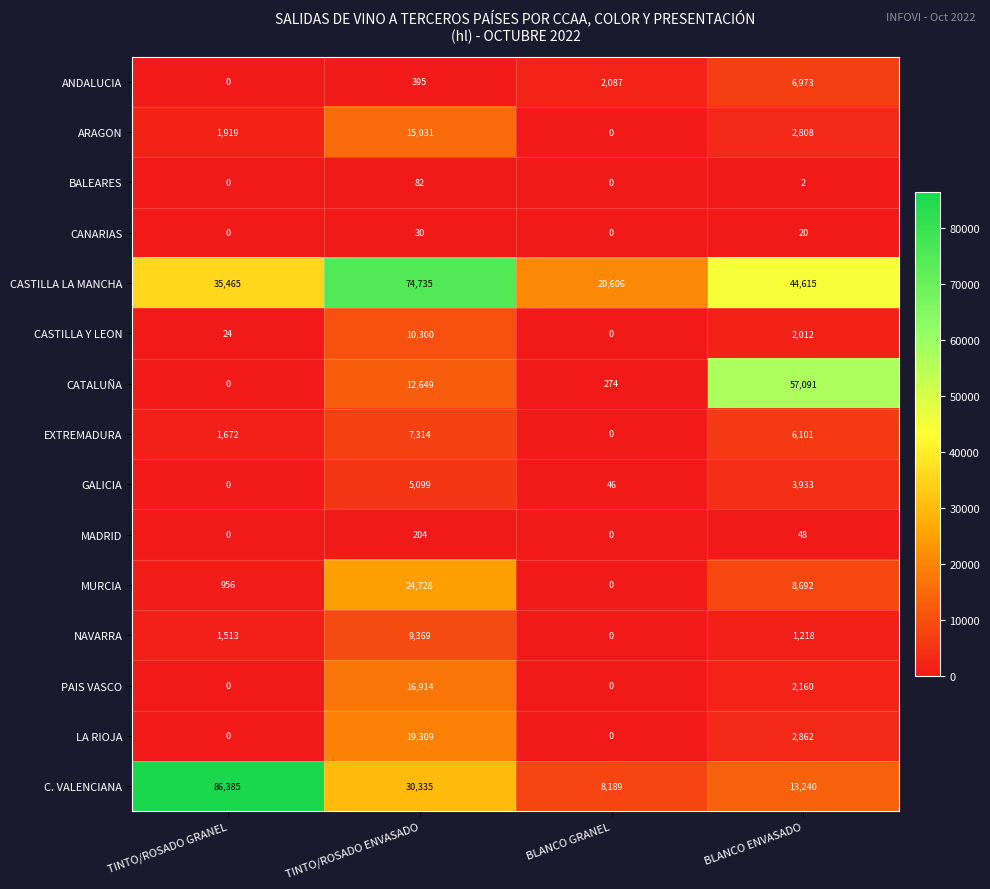

Count the MADRID values in the range 0 to 204.

4